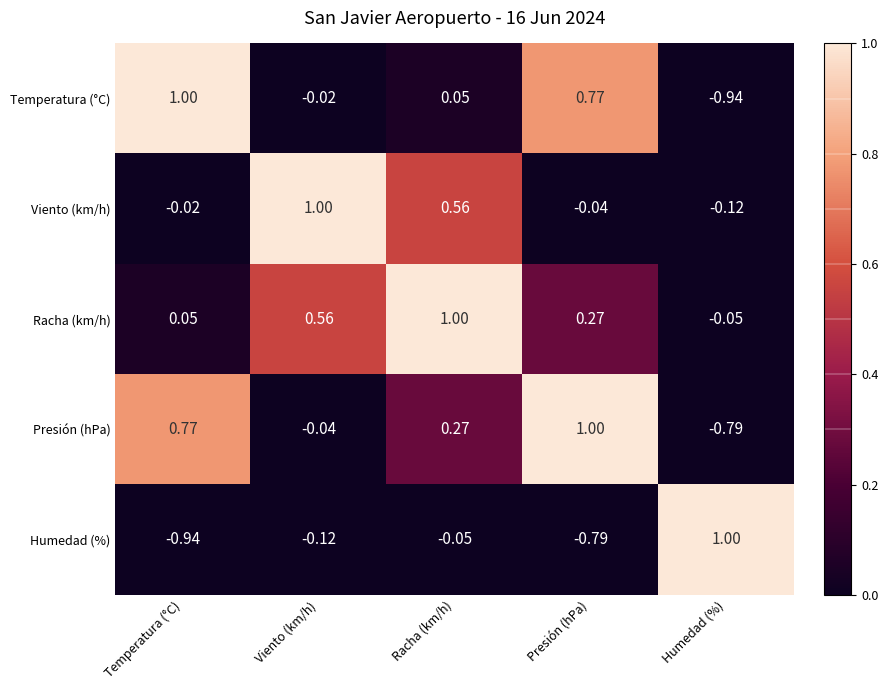

Where does the Racha (km/h) series first go above 0?

Temperatura (°C)